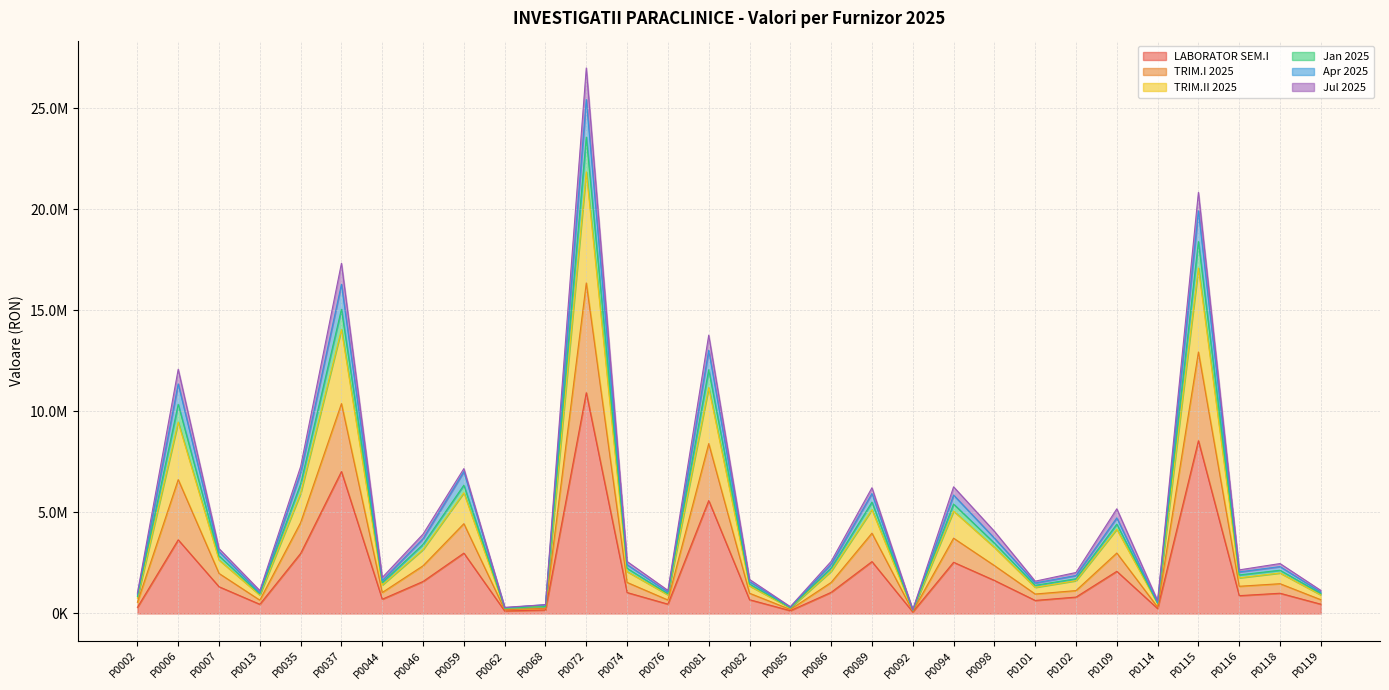

Does the chart display data point markers on the line(s)?

No